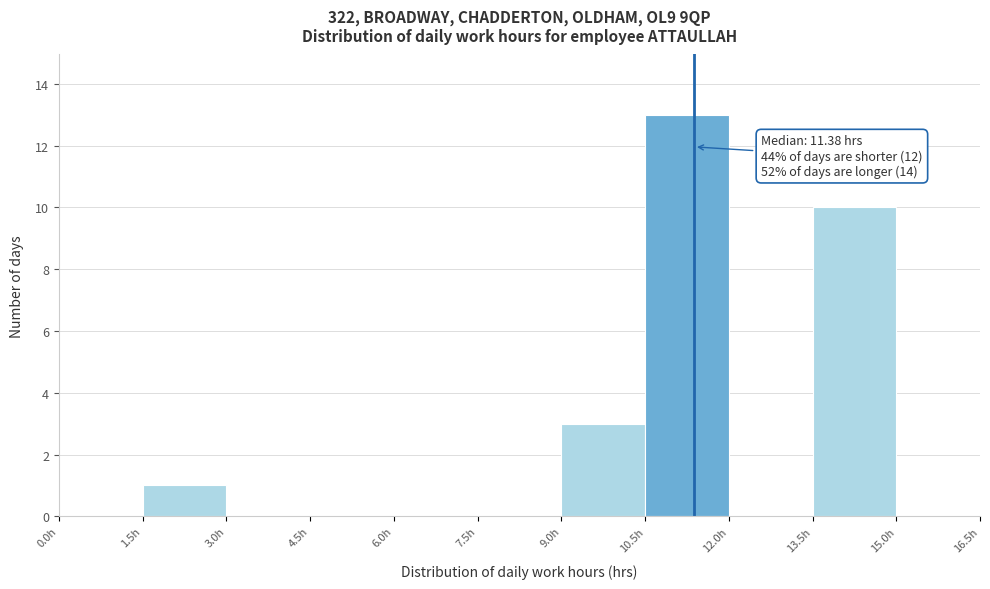

Over which range of the x-axis is the bar tallest?

10.5 to 12.0